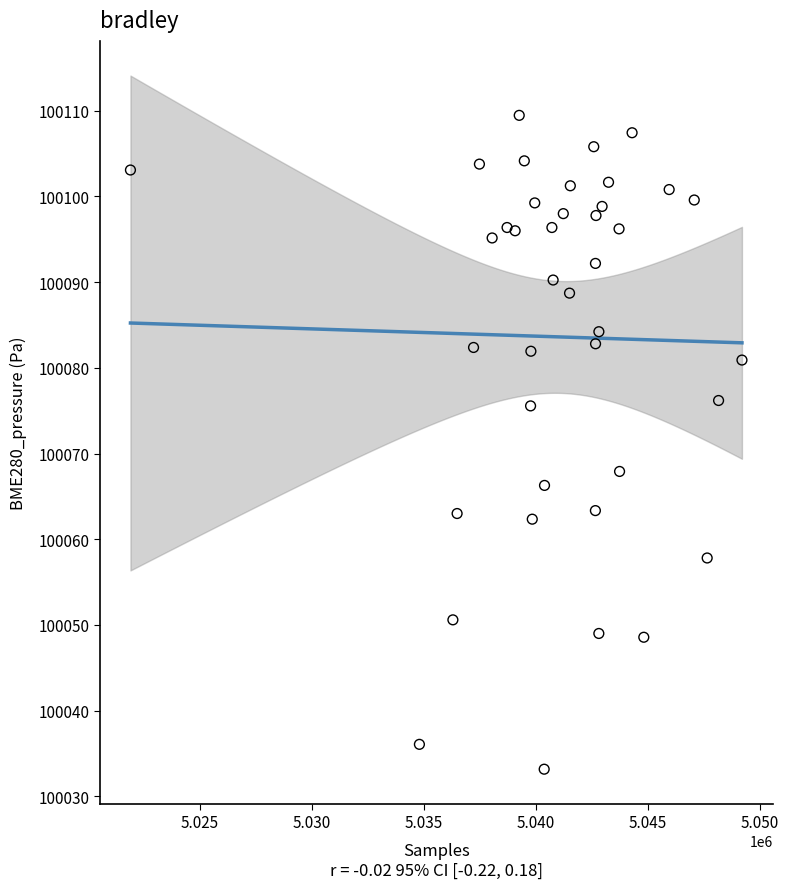

What is the range of X values (max minus min)?

27298.0